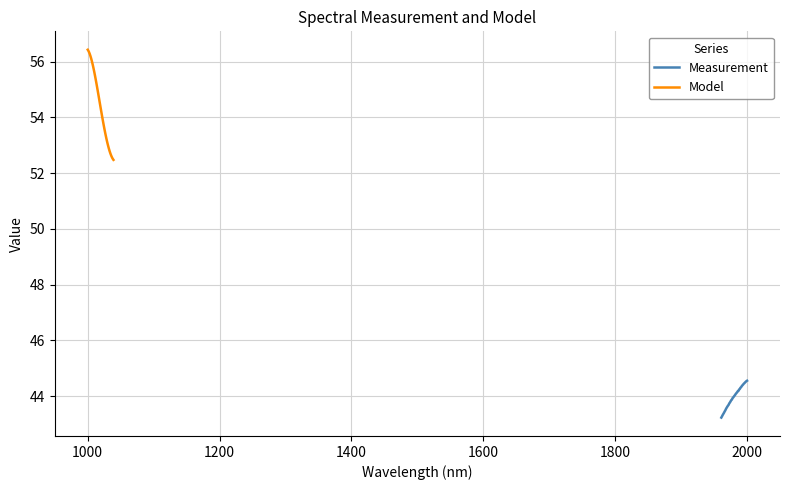

The value of Model at 2200 is 82.8. True or false?

False